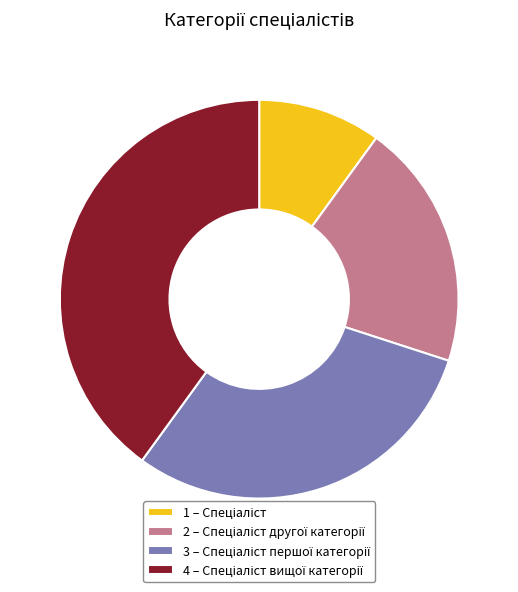

Does any single category account for the majority?

No